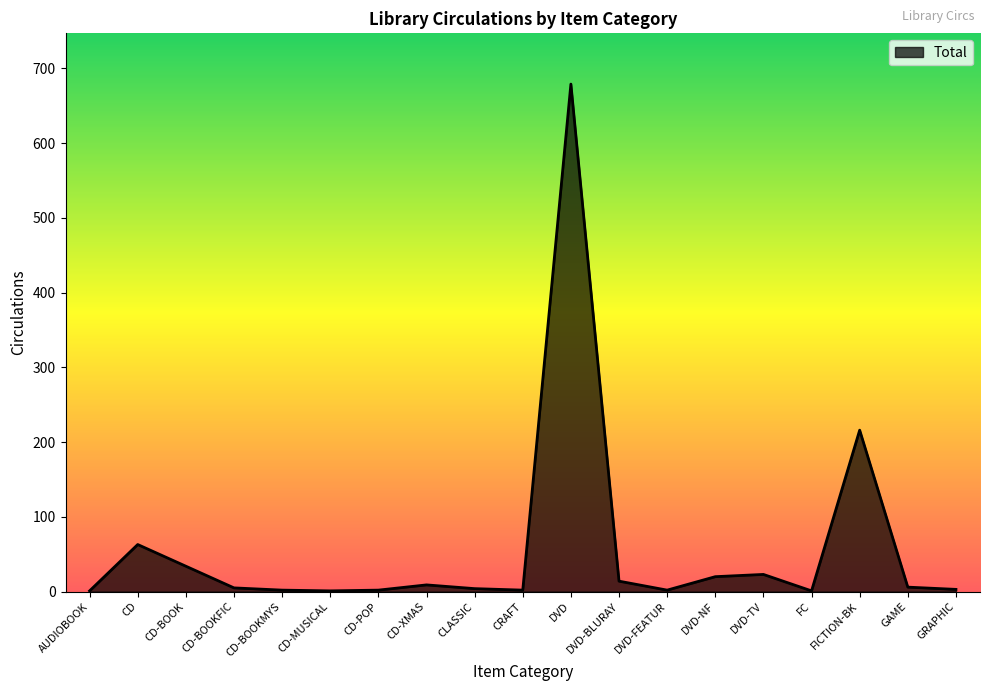

What is the change in value from CD-BOOK to CLASSIC?

-30